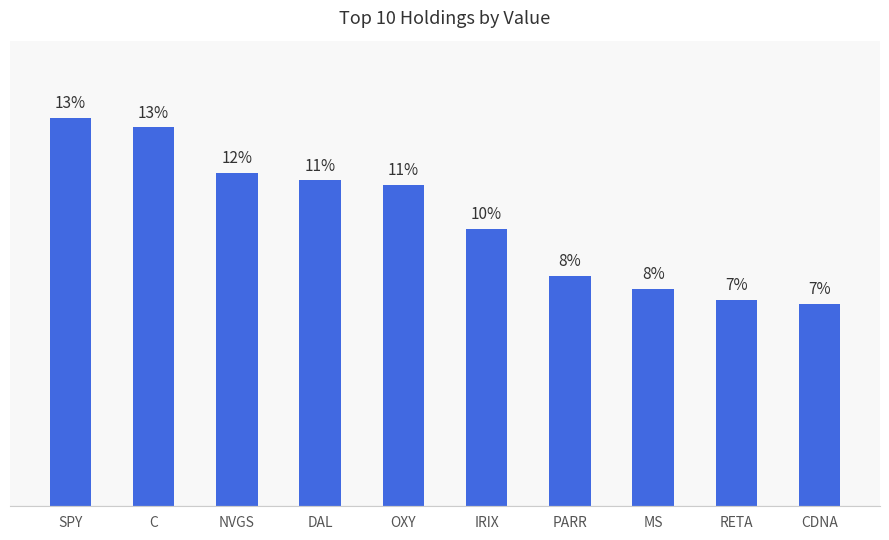

Where does the data first go above 11049000?

SPY